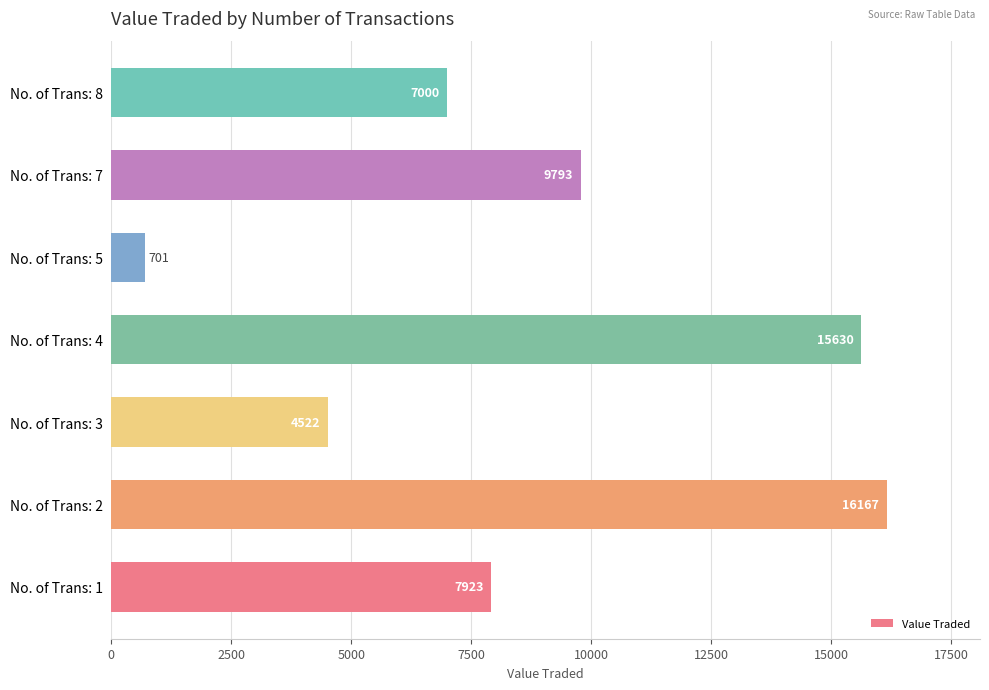

Count the number of categories in the chart.

7